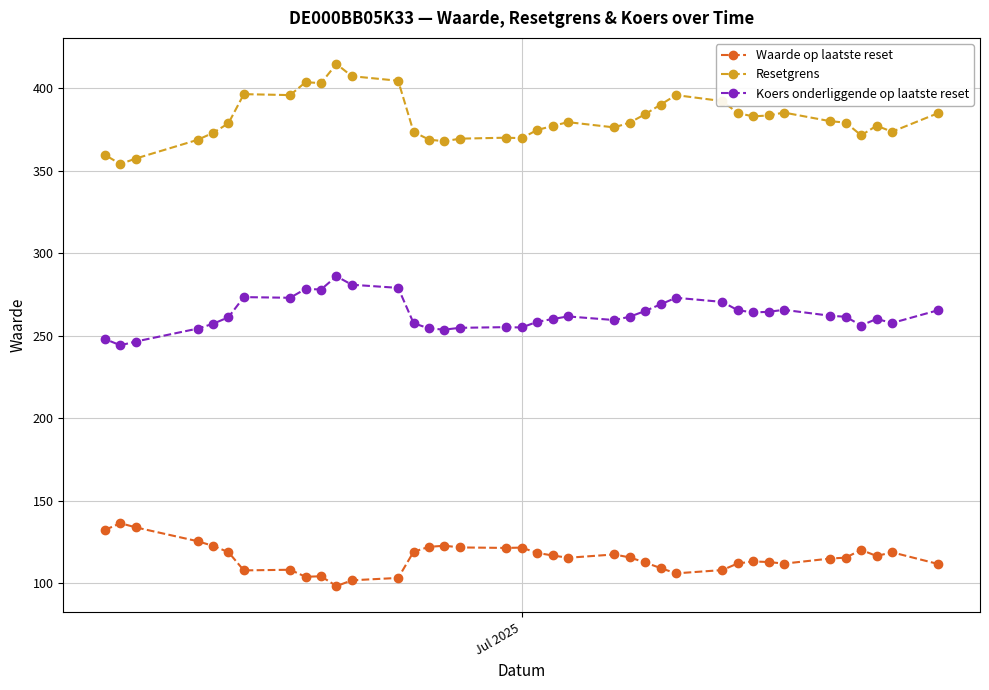

What is the sum of all Waarde op laatste reset values?

4389.7